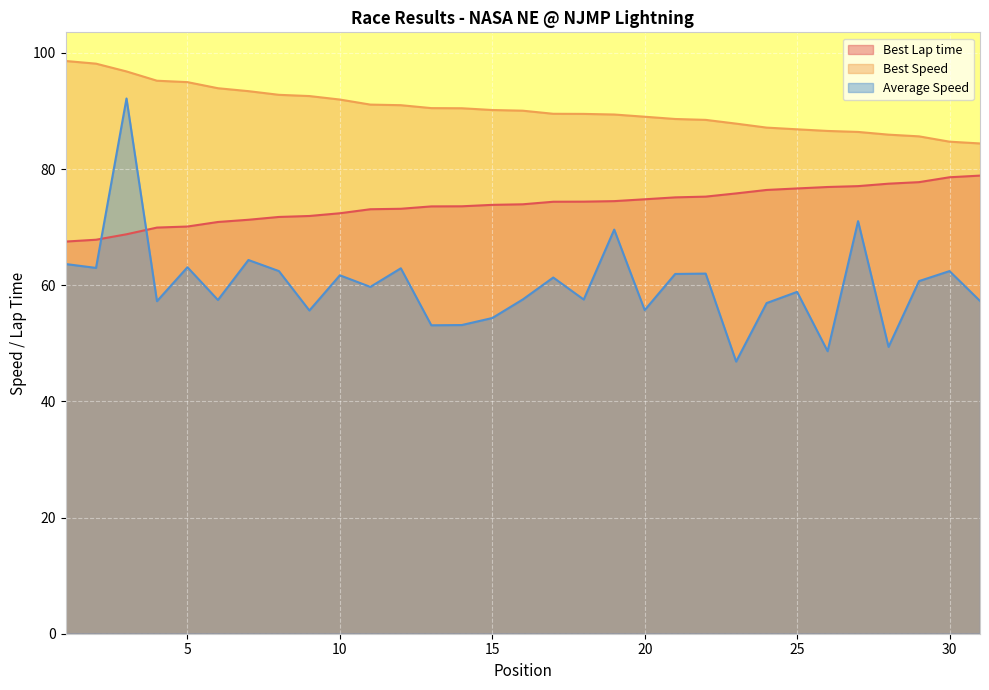

At 16, list the series in order from largest to smallest.

Best Speed, Best Lap time, Average Speed